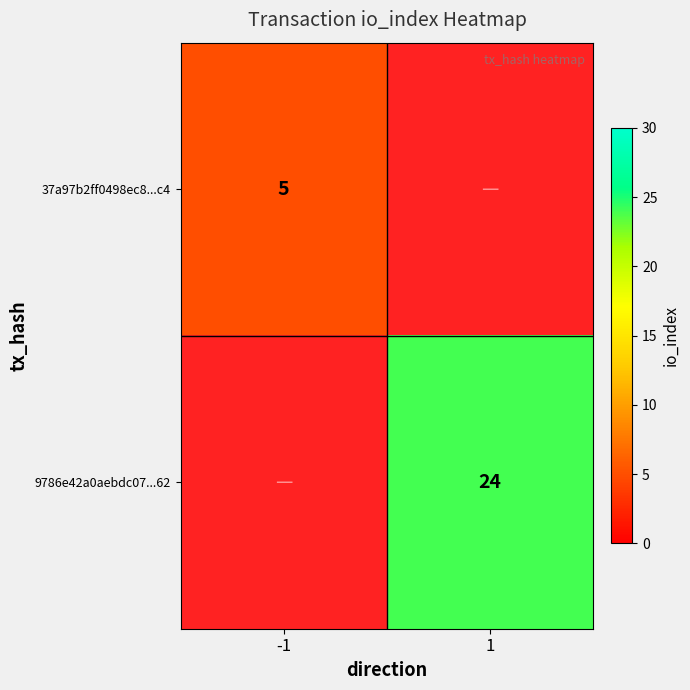

The 9786e42a0aebdc07...62 series shows 38 at 1. True or false?

False